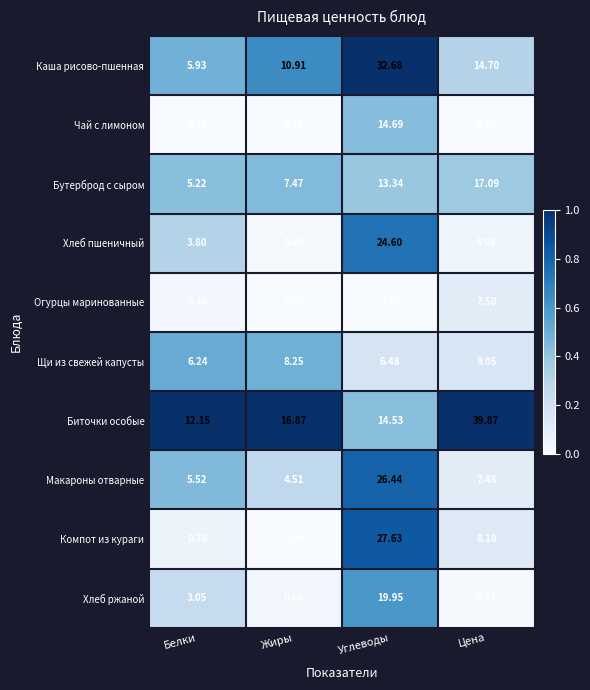

At which label is Каша рисово-пшенная closest to 19?

Цена